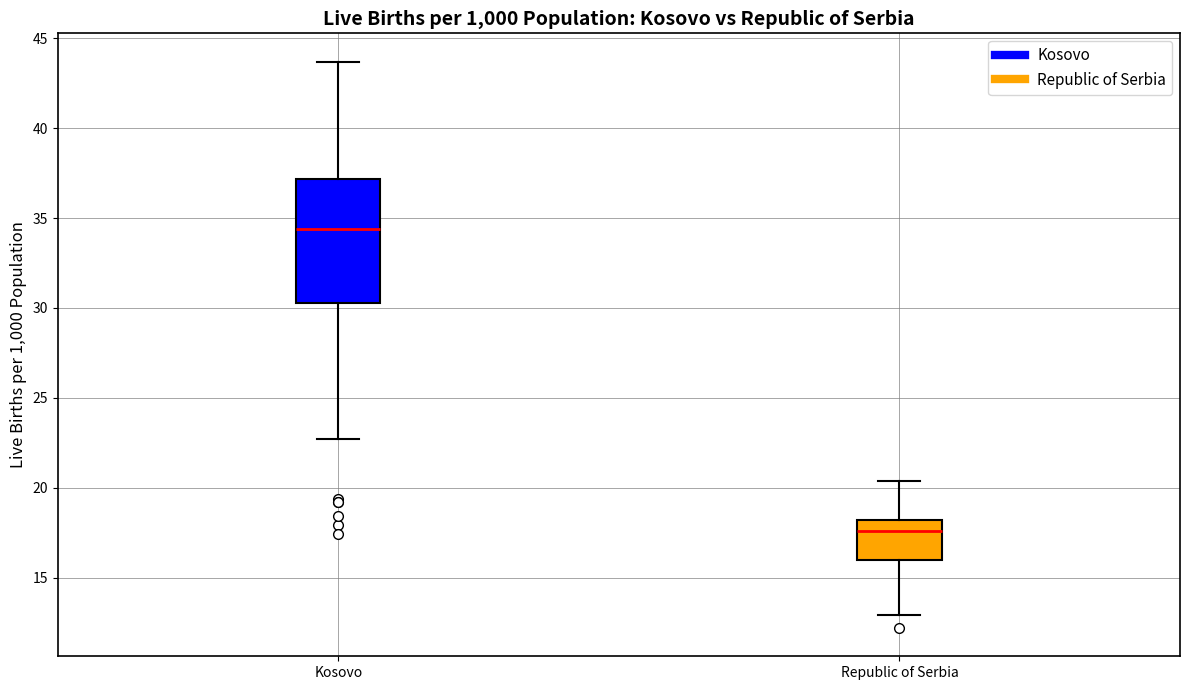

Reading left to right, read every box against the y-axis: the position of its median line, the range the box covers, and the ends of its whiskers. The values are not printed on the chart, so give them approximately, as read against the axis.

Kosovo: median 34.5, box 30.5 to 37.0, whiskers 22.5 to 43.5
Republic of Serbia: median 17.5, box 16.0 to 18.0, whiskers 13.0 to 20.5